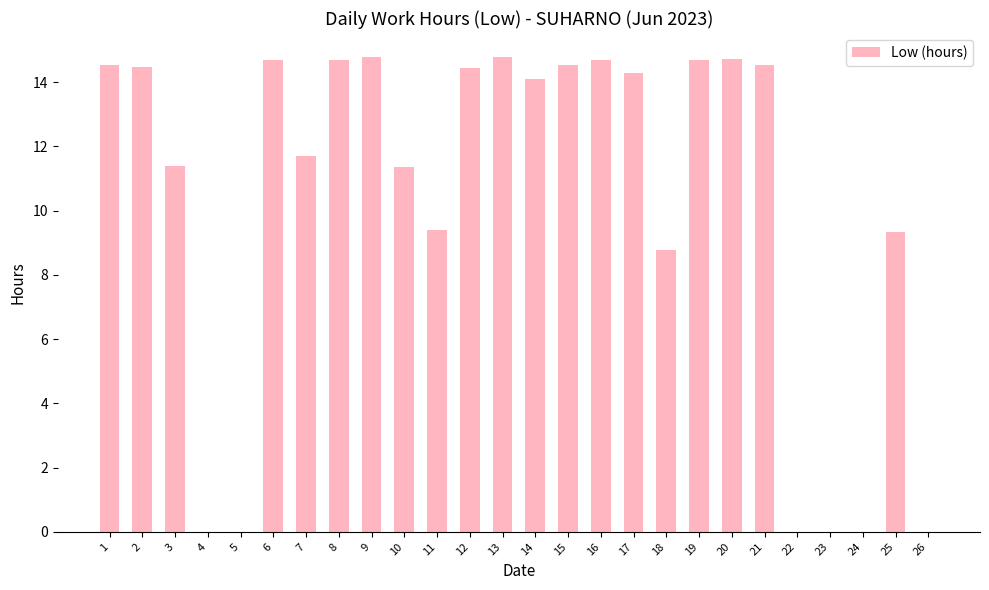

Which has a higher value, 1 or 14?

1